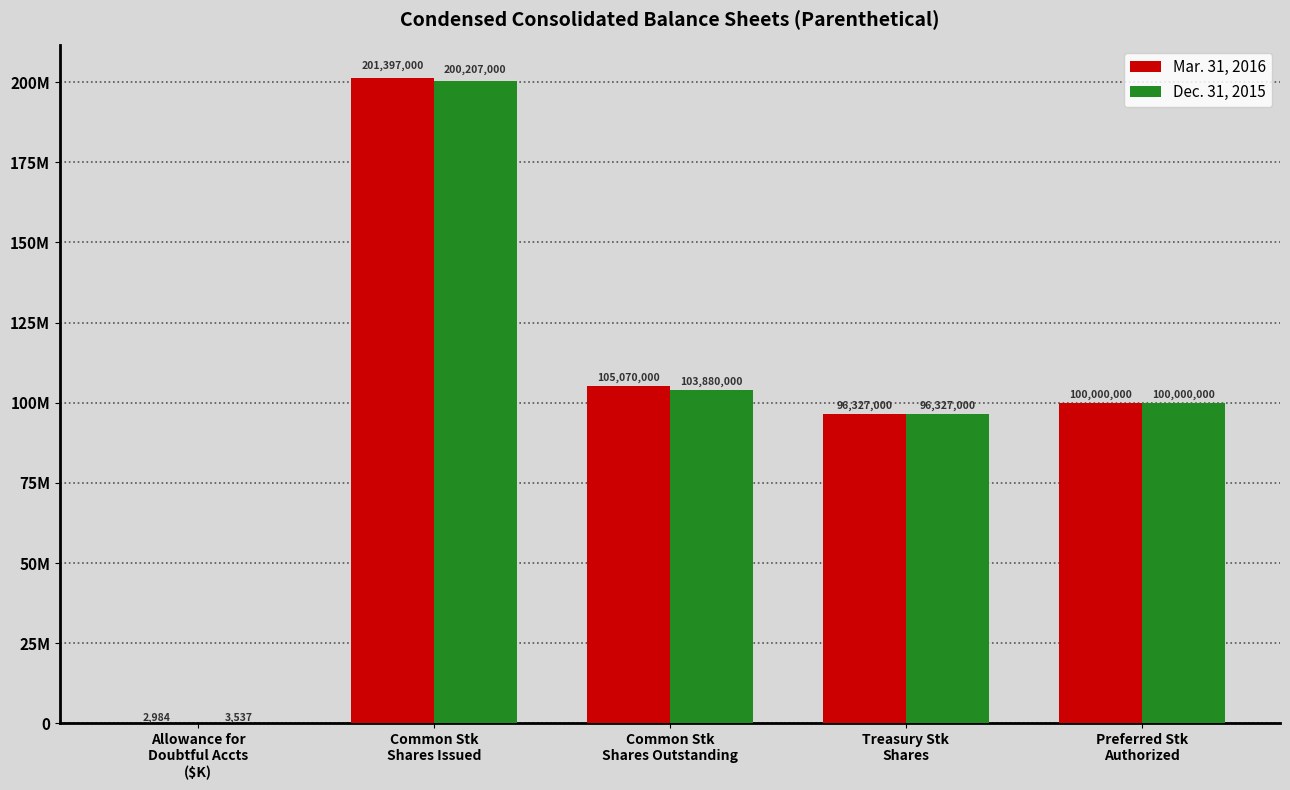

Between Allowance for
Doubtful Accts
($K) and Preferred Stk
Authorized, which is larger?

Preferred Stk
Authorized